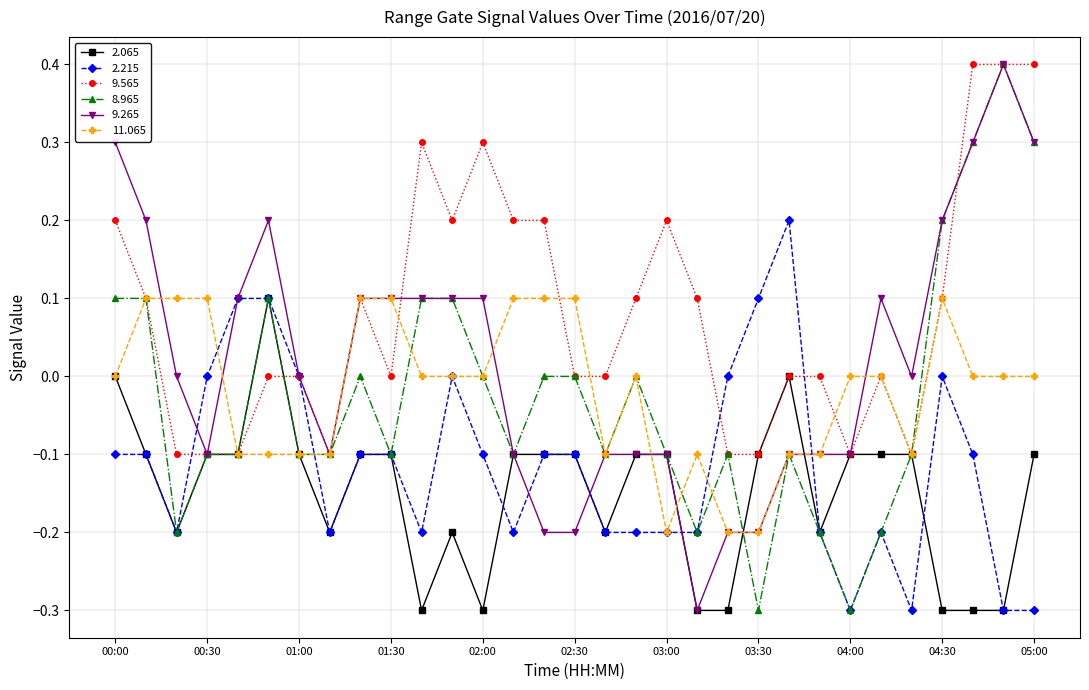

What is the greatest value displayed?

0.4